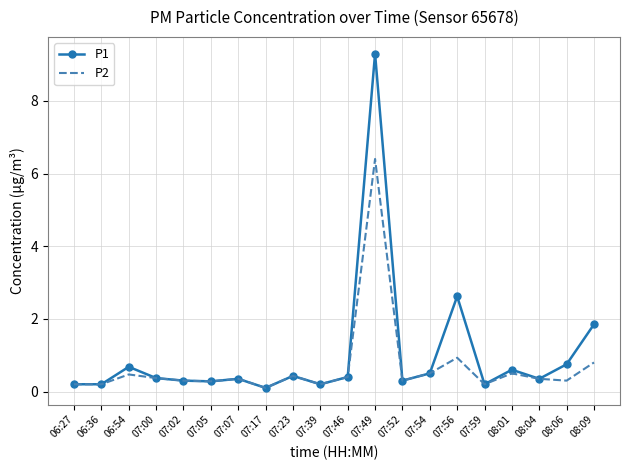

What position from the left is 08:06?

19